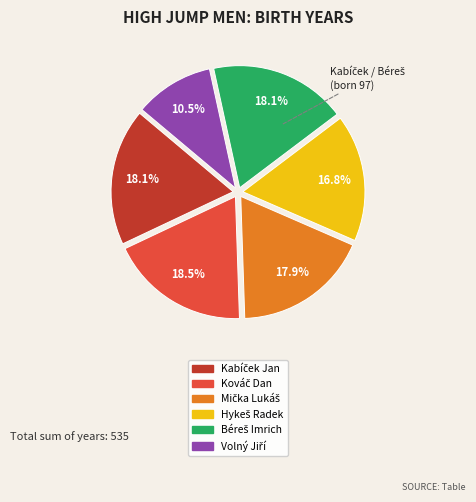

How many segments does this pie chart have?

6